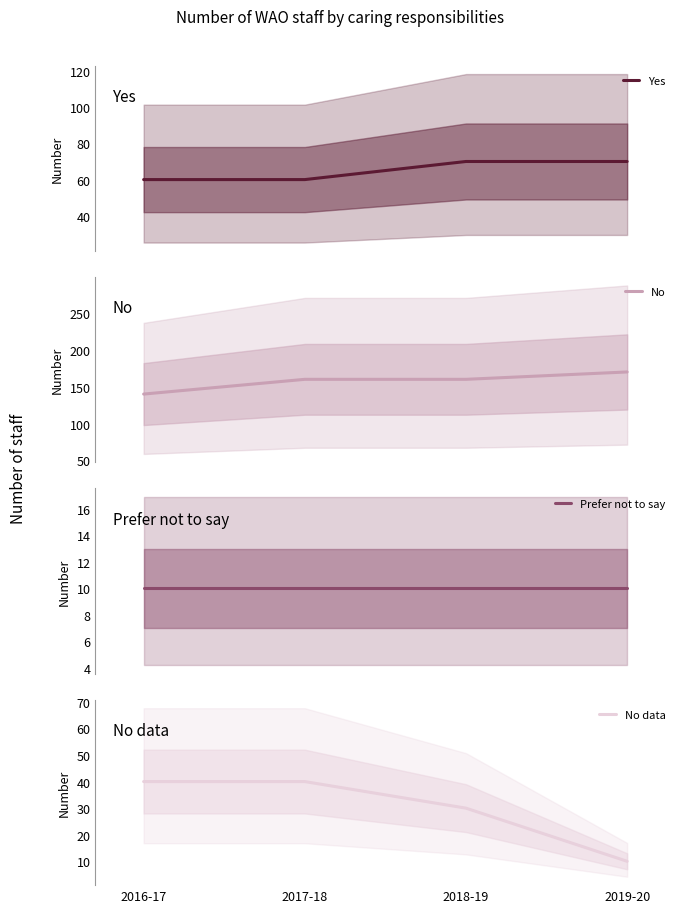

What is the average value of the No data series?

30